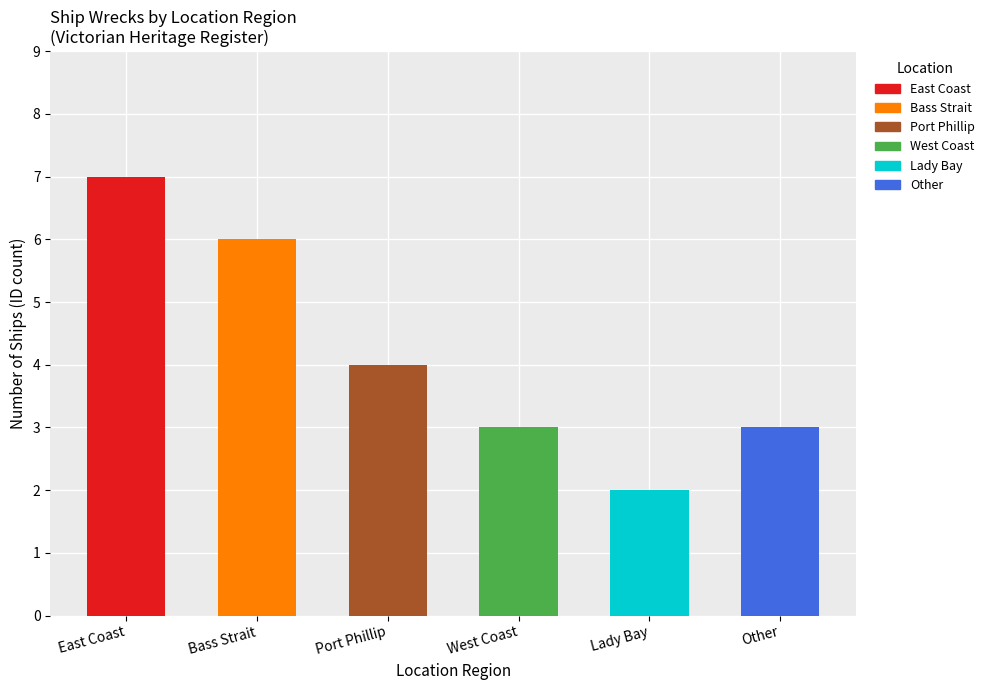

How many bars are there in total?

6